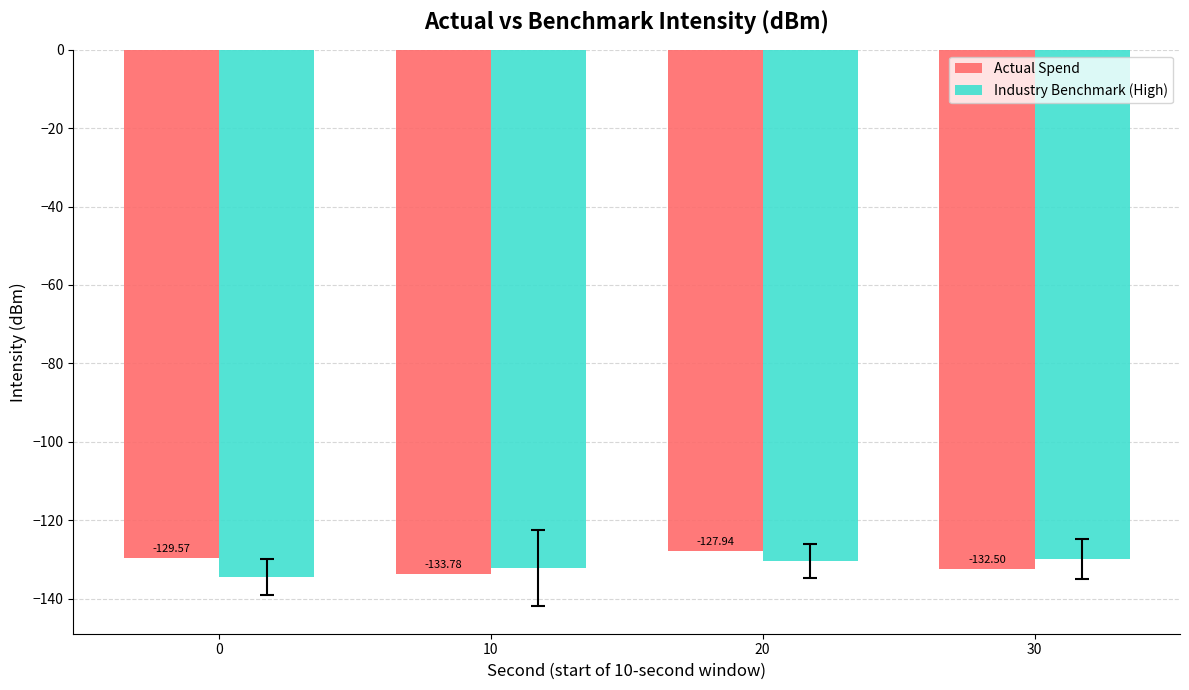

Rank the series by their maximum value, from highest to lowest.

Actual Spend, Industry Benchmark (High)